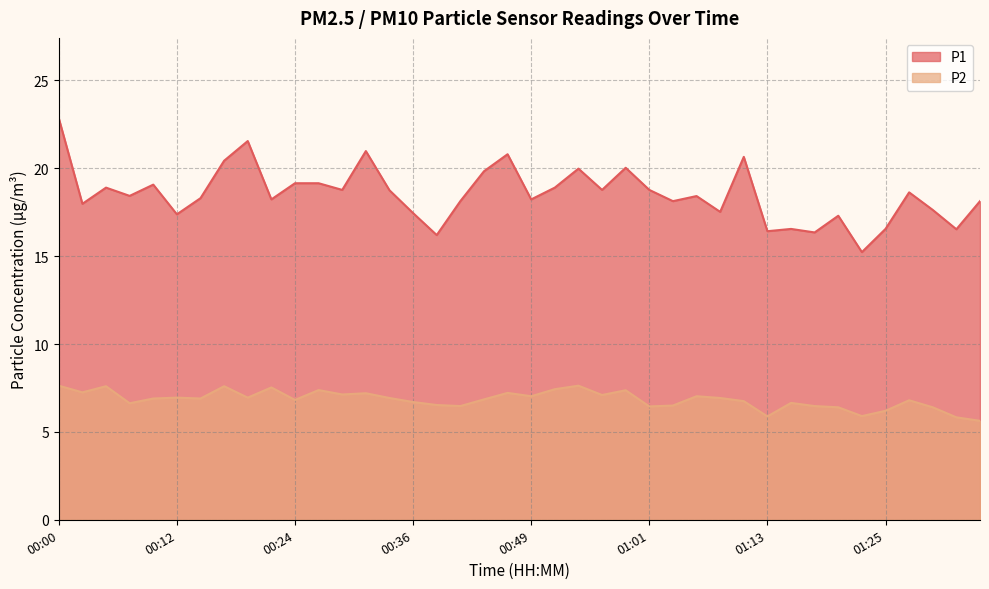

In P1, how many points are lower than both neighbors (excluding endpoints)?

14